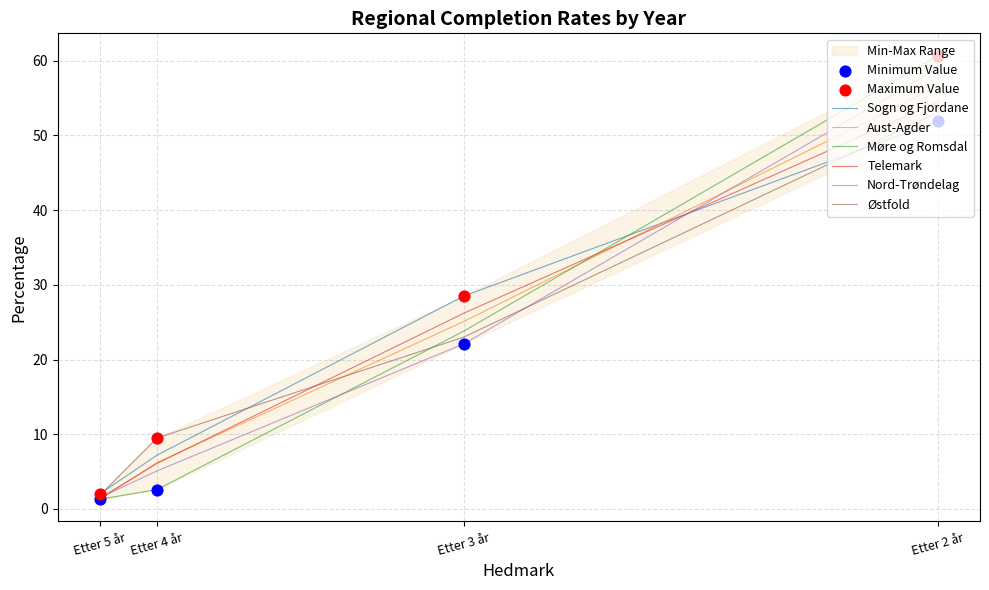

Which series contains the lowest Y value?

Aust-Agder